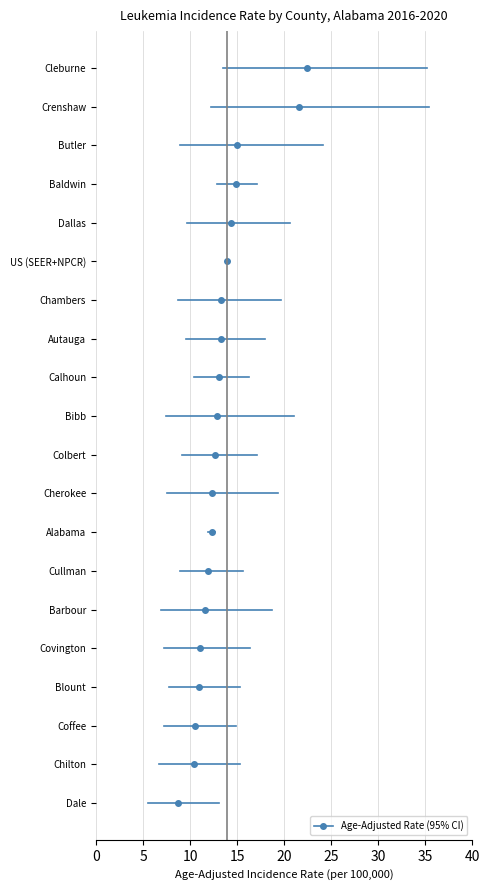

Which has a higher value, Alabama or Crenshaw?

Crenshaw